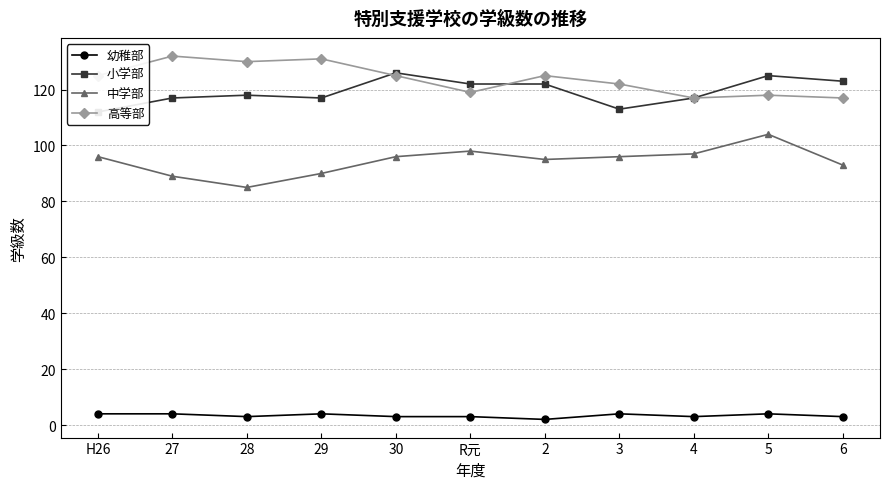

Which series ends up on top after the final intersection of 高等部 and 小学部?

高等部